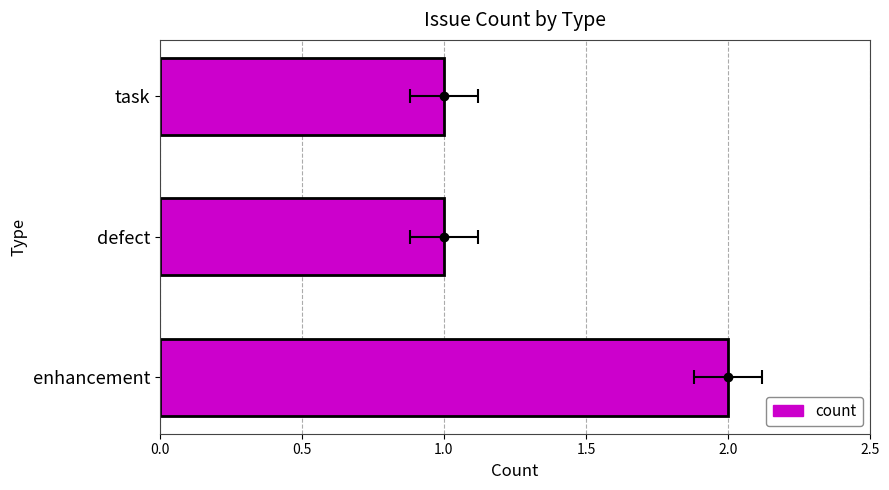

How many values are between 1 and 2?

3